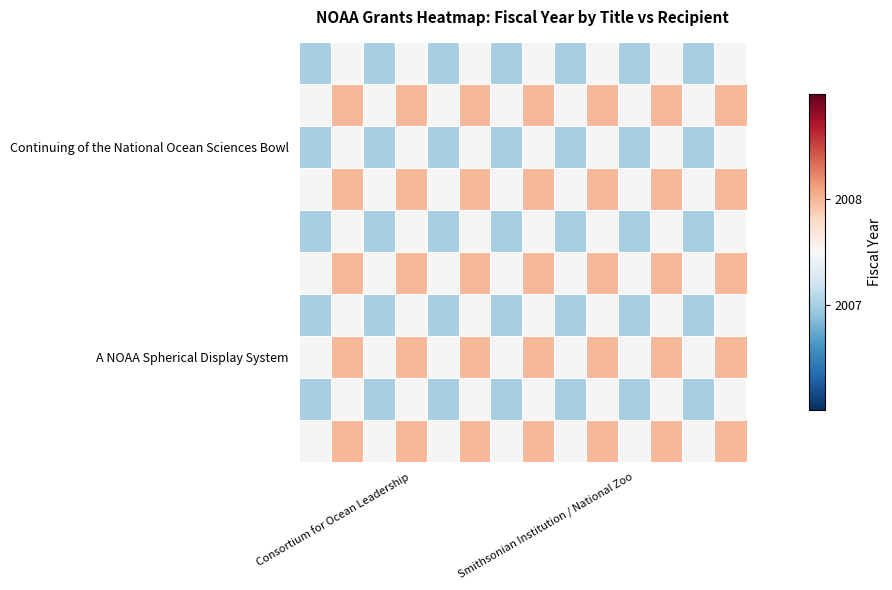

Count the number of data series in this chart.

10